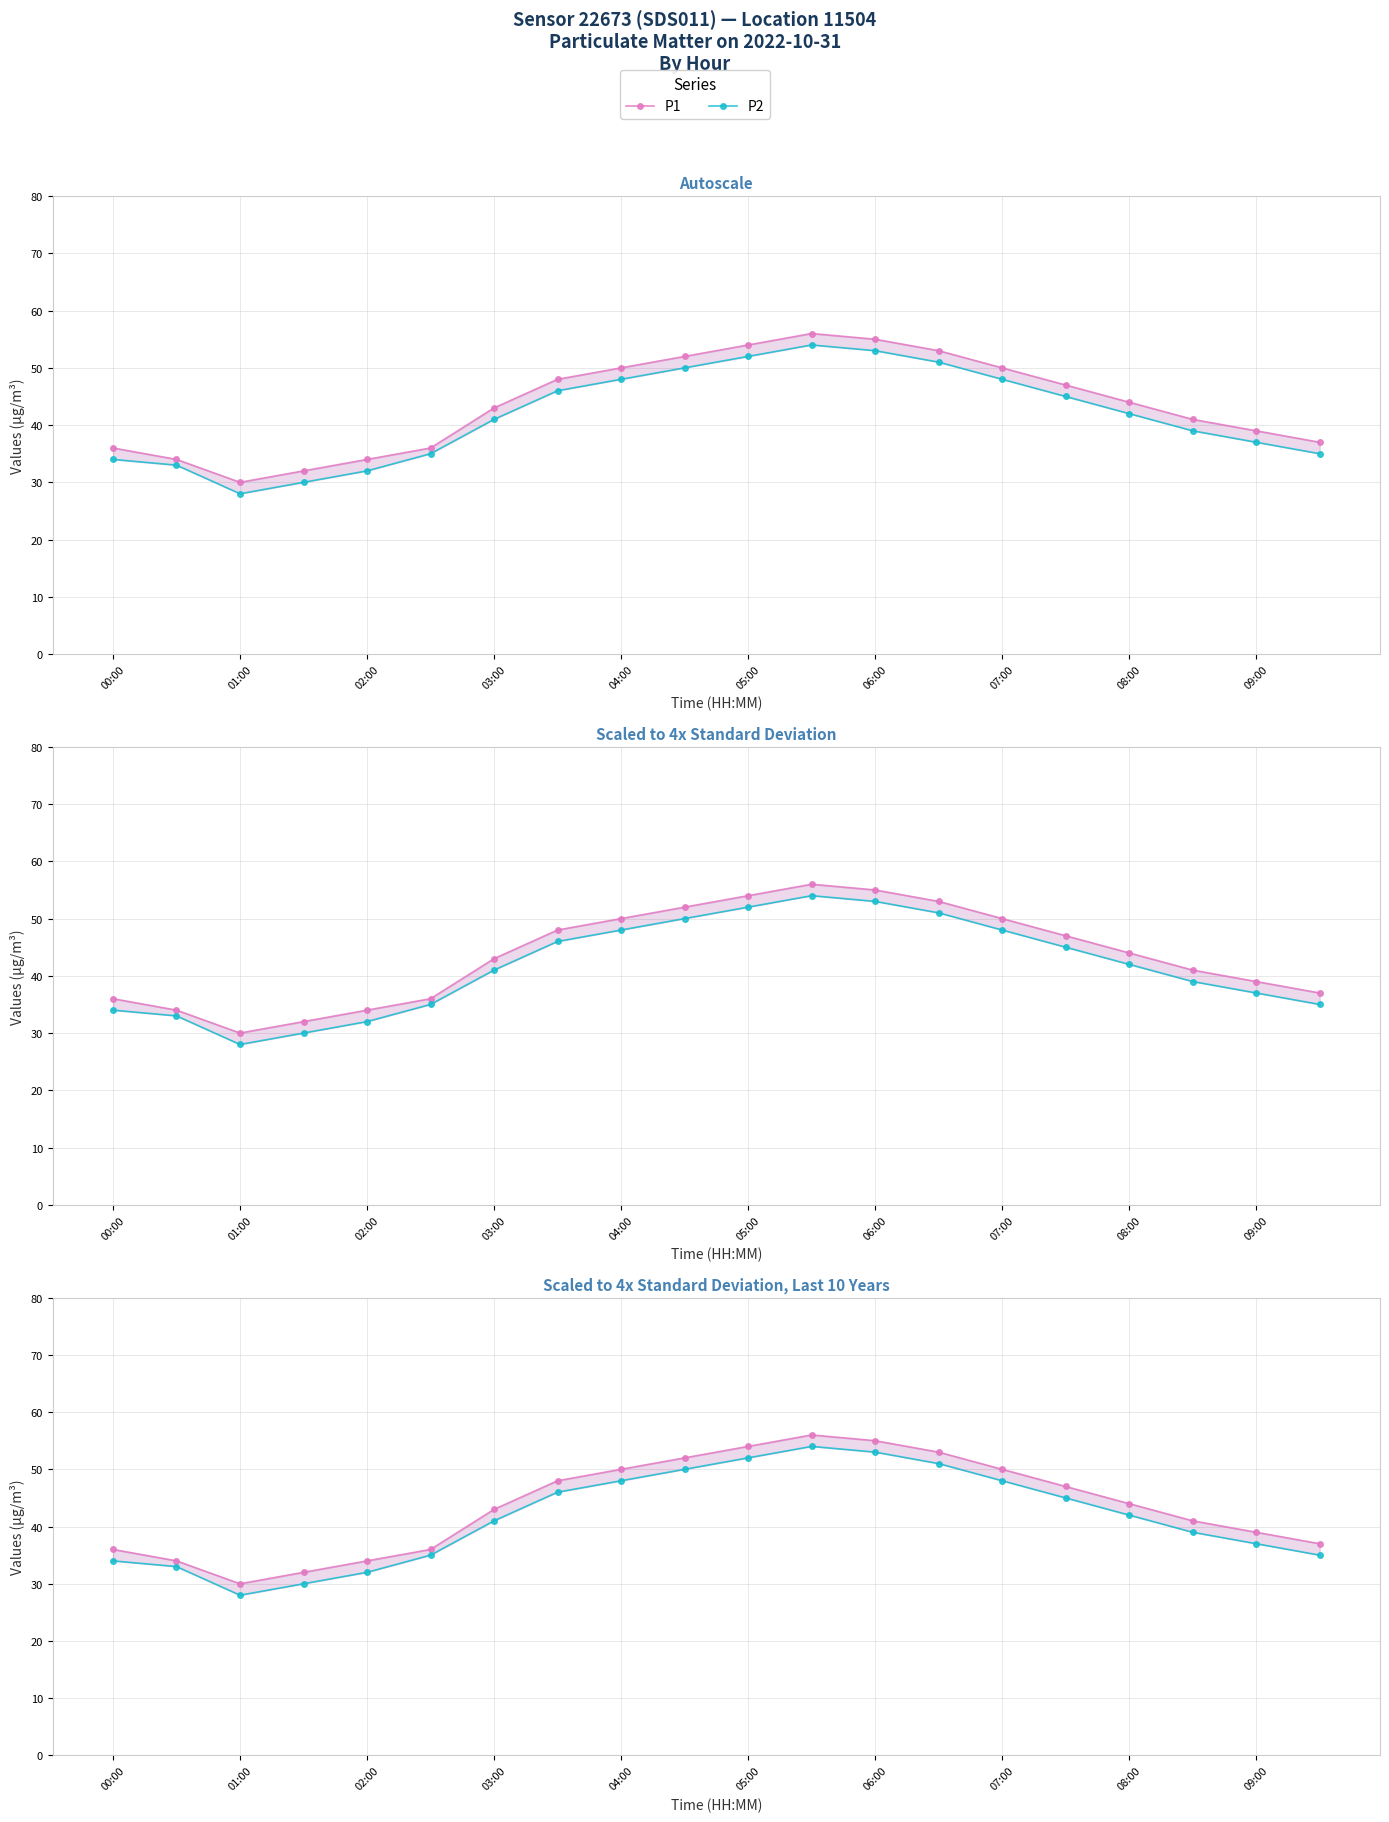

True or false: P2 and P1 cross at least once.

False